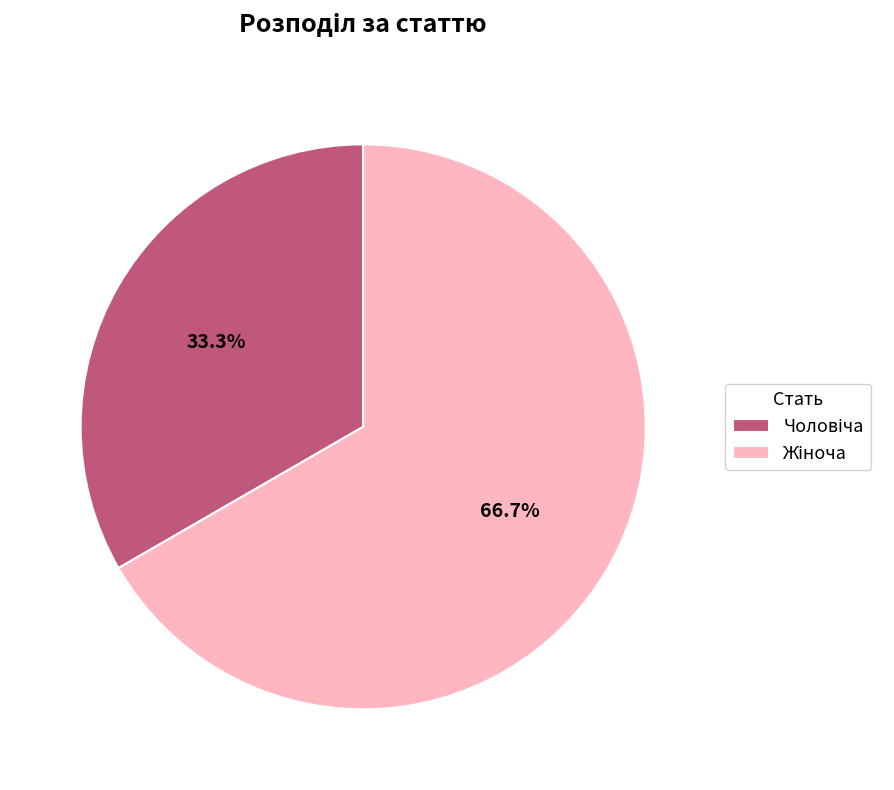

Does any single category account for the majority?

Yes